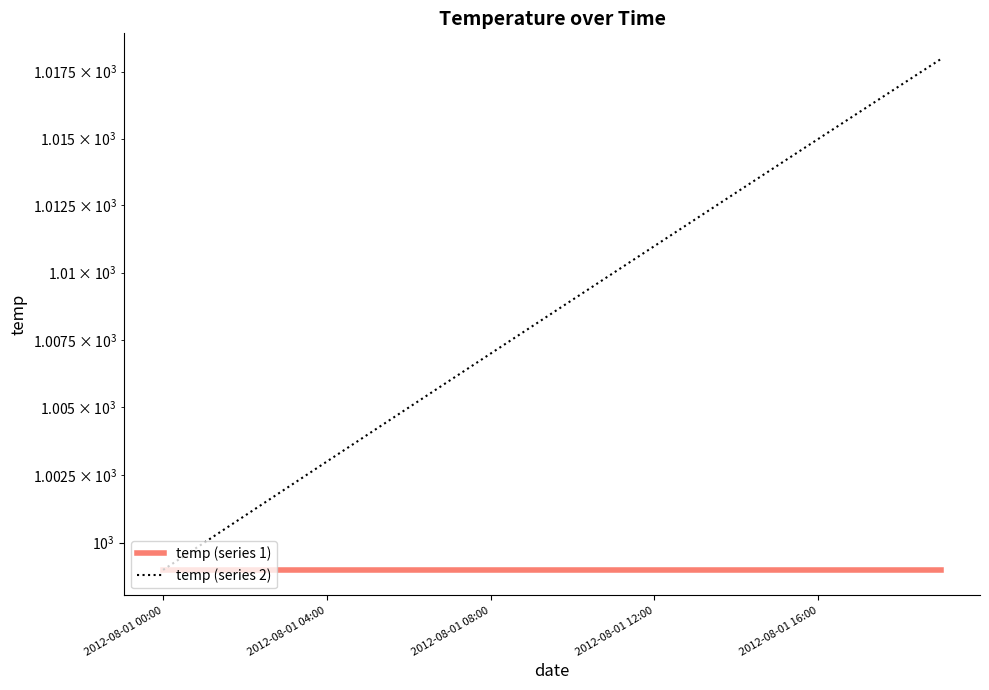

What is the label of the 6th point from the left?

5